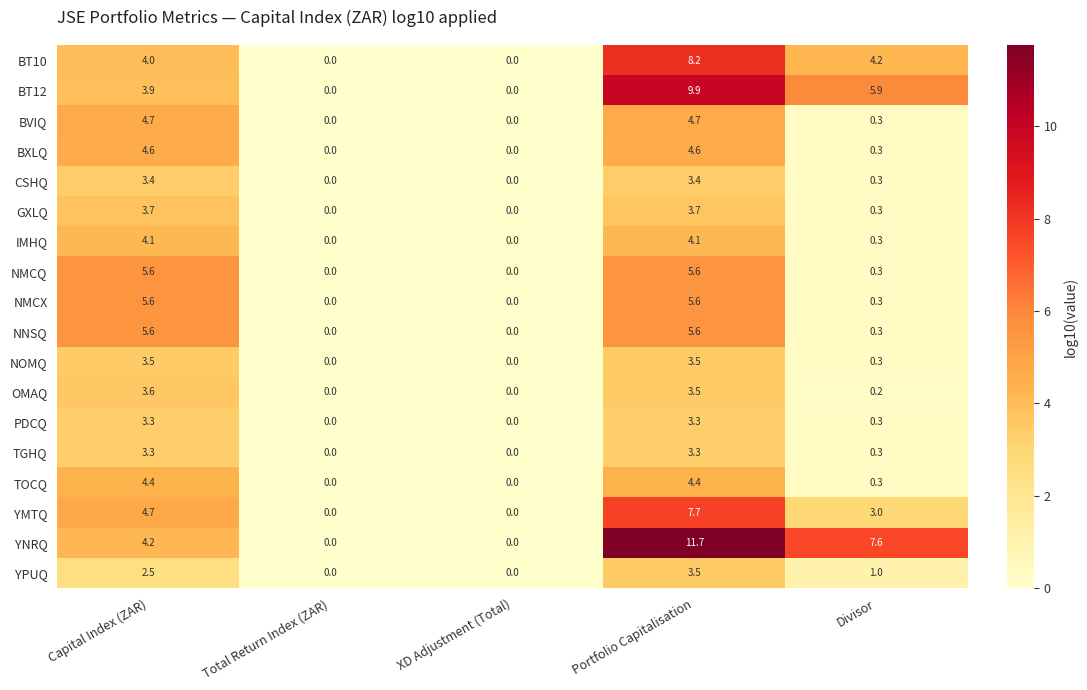

What is the sum of all NMCQ values?

11.5